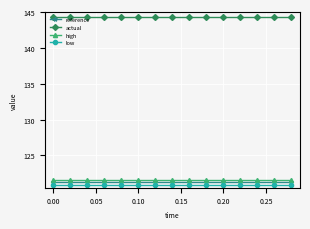

True or false: reference and high intersect in this chart.

False